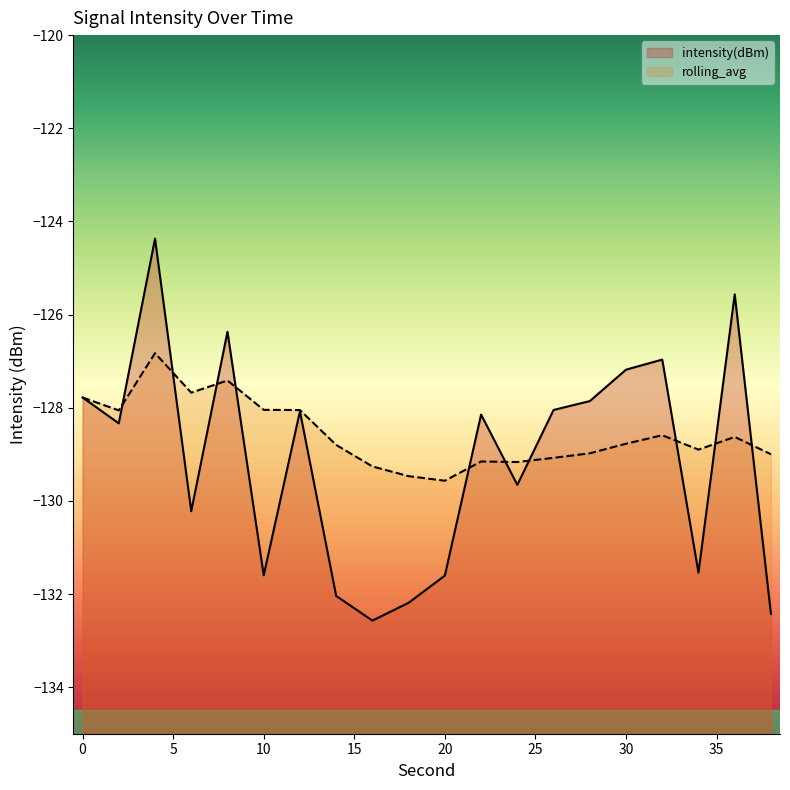

Which series has the widest spread of values?

intensity(dBm)